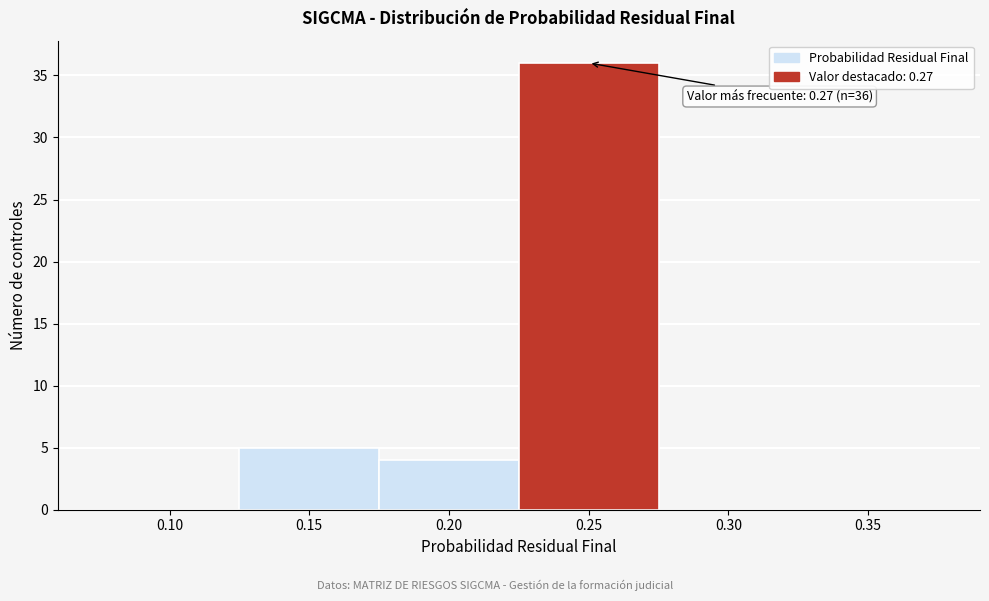

Reading right to left, extract all data points from this chart.

0.35=0	0.30=0	0.25=36	0.20=4	0.15=5	0.10=0